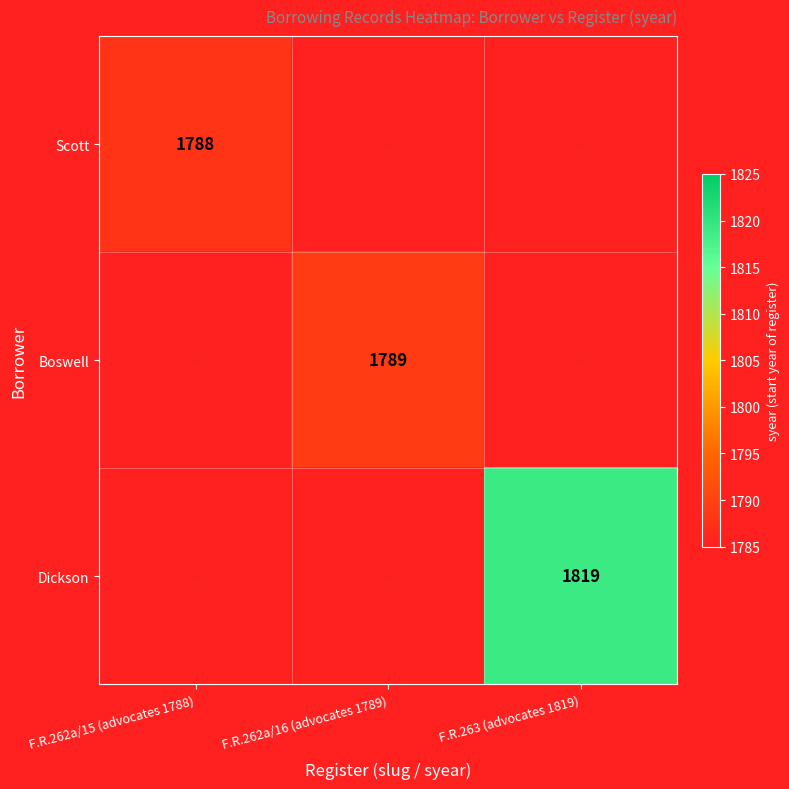

Between F.R.262a/15 (advocates 1788) and F.R.263 (advocates 1819), which is larger?

F.R.263 (advocates 1819)